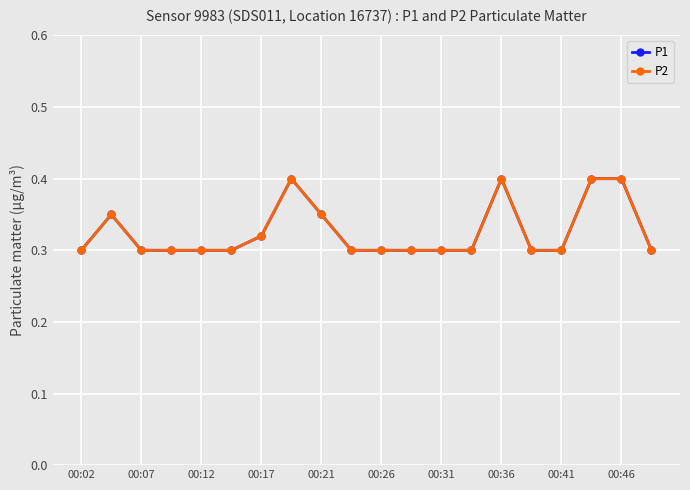

How many lines are shown in the chart?

2